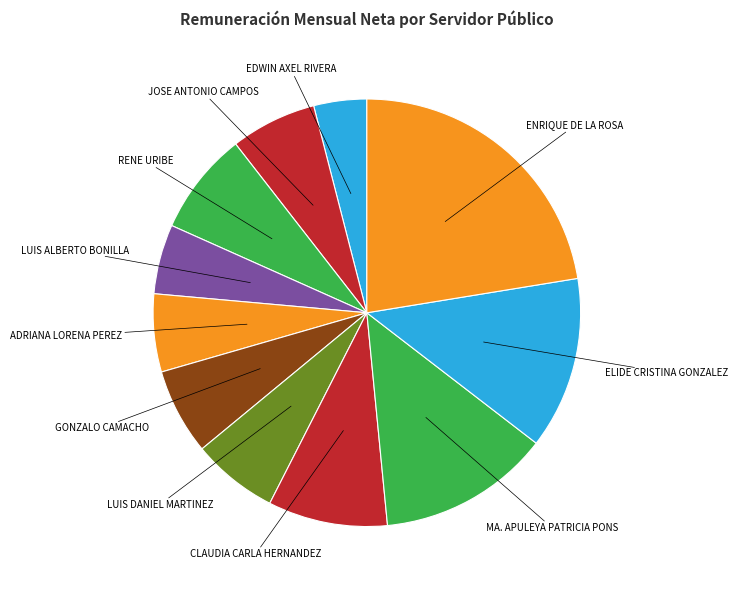

Count the number of slices in the pie.

11